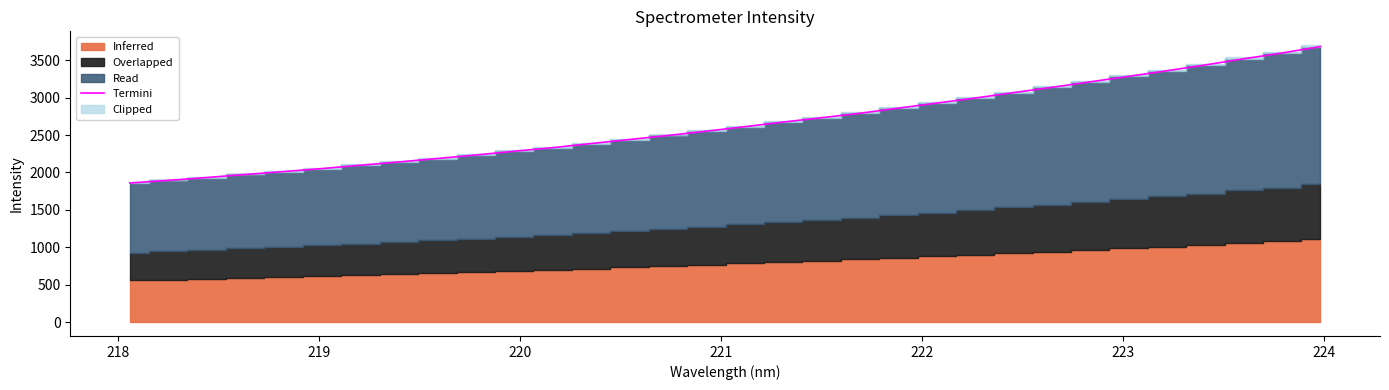

What is the maximum value for Termini?

3682.1